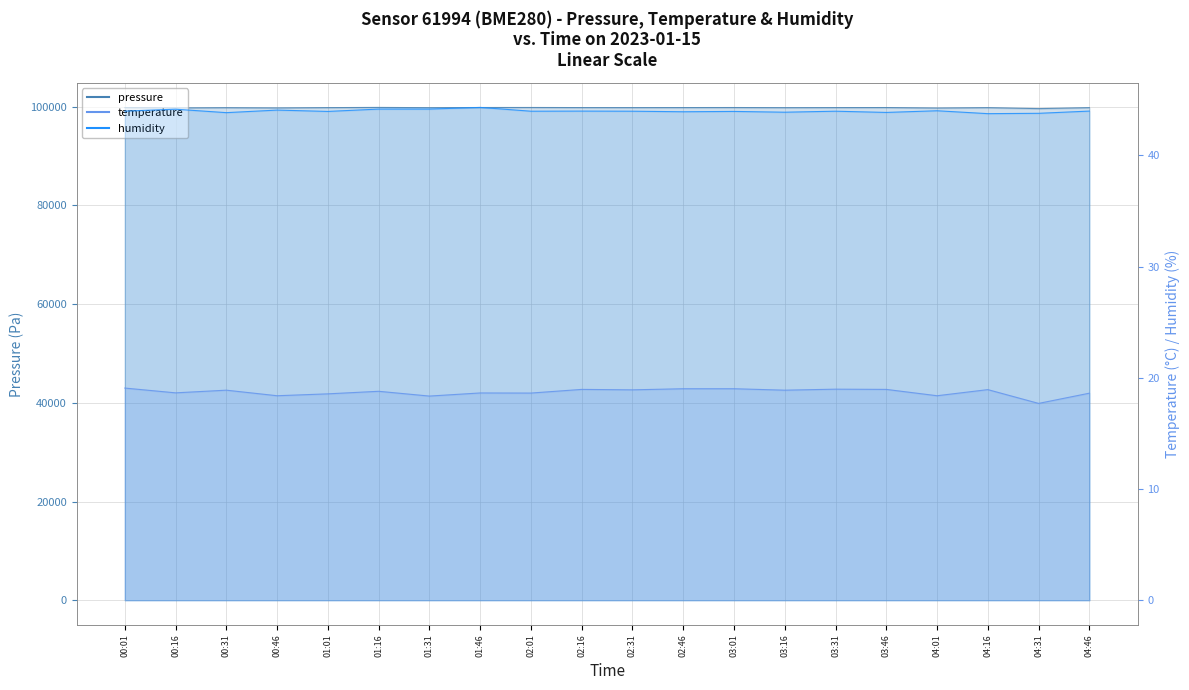

True or false: humidity (line) and pressure (line) cross at least once.

False